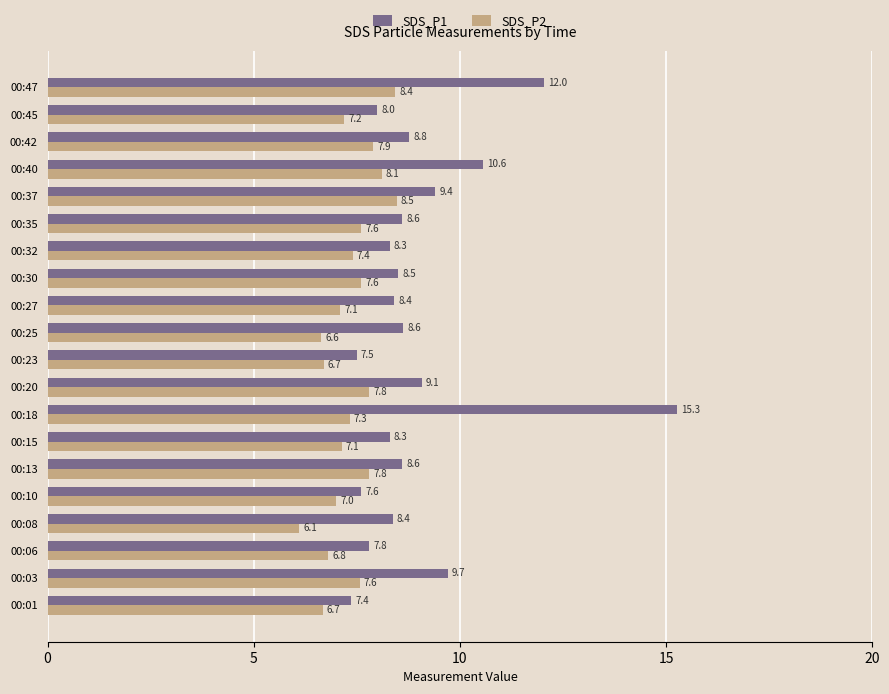

At 00:01, list the series in order from smallest to largest.

SDS_P2, SDS_P1